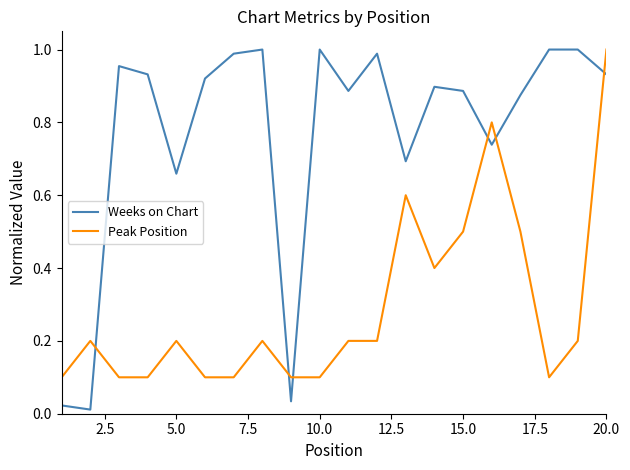

Which series has the largest total across all categories?

Weeks on Chart